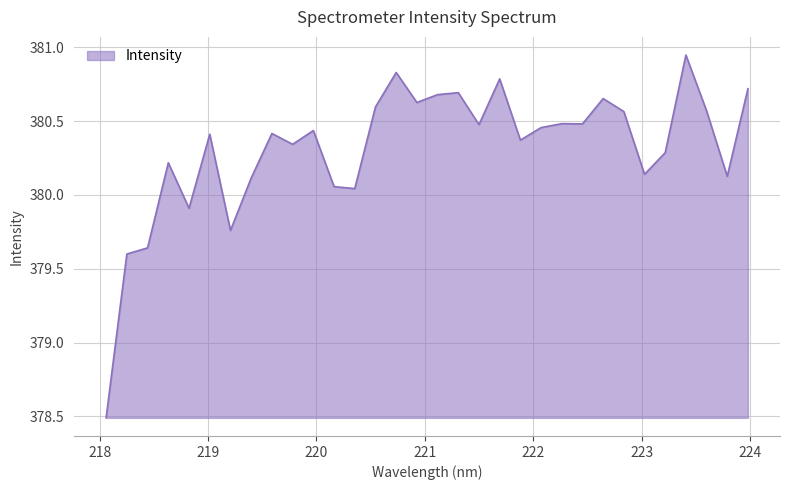

What is the minimum value shown in the chart?

378.5